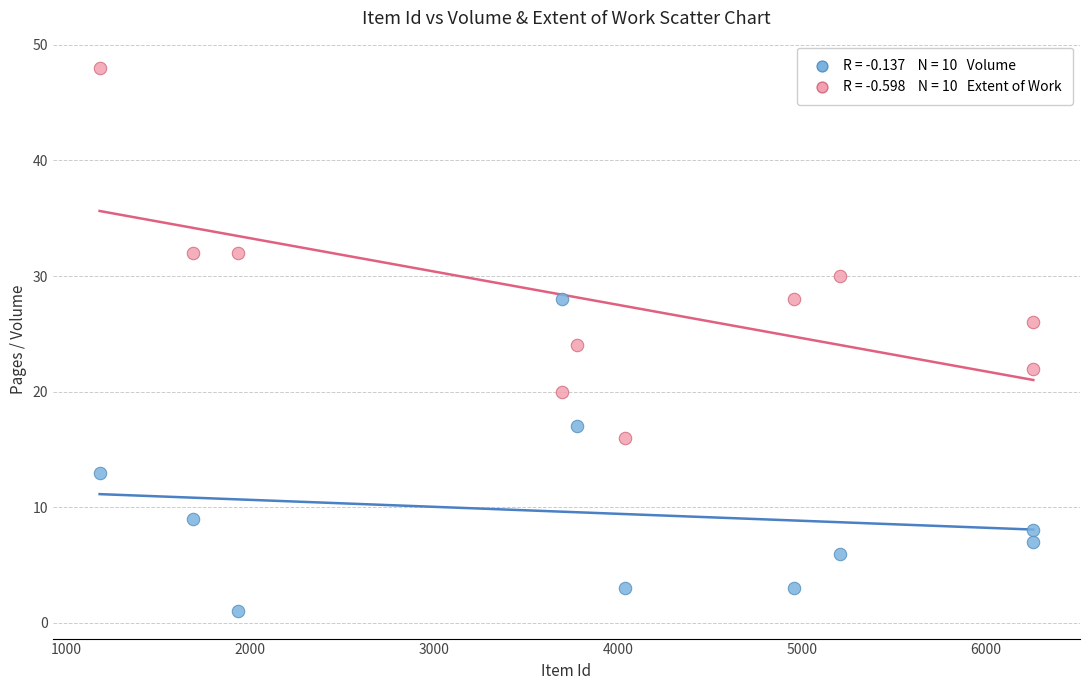

Across all data points, what is the range of Y values (max minus min)?

47